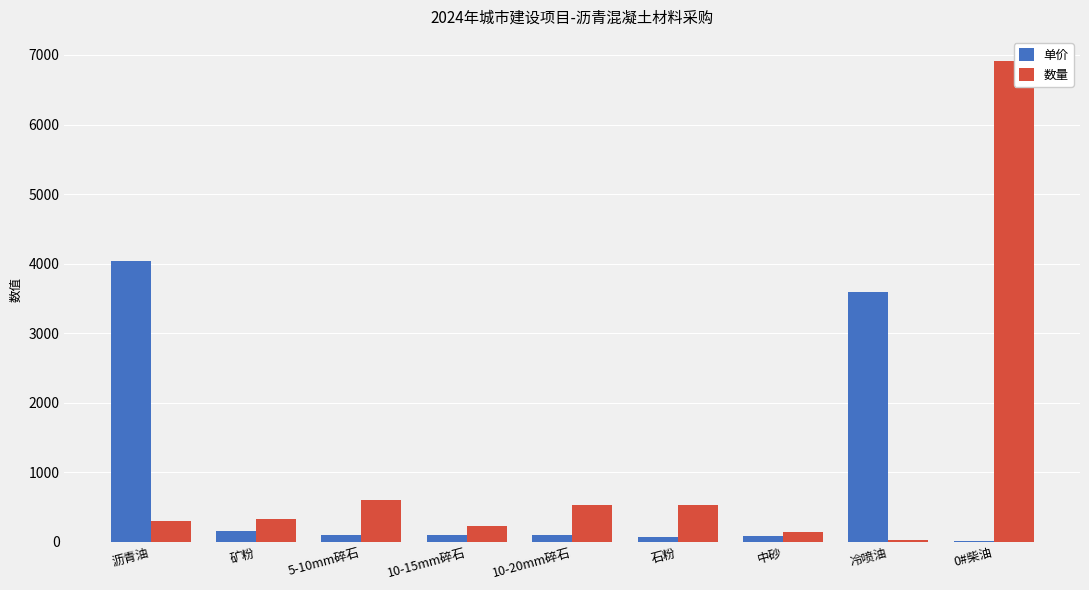

How many series are shown in this chart?

2